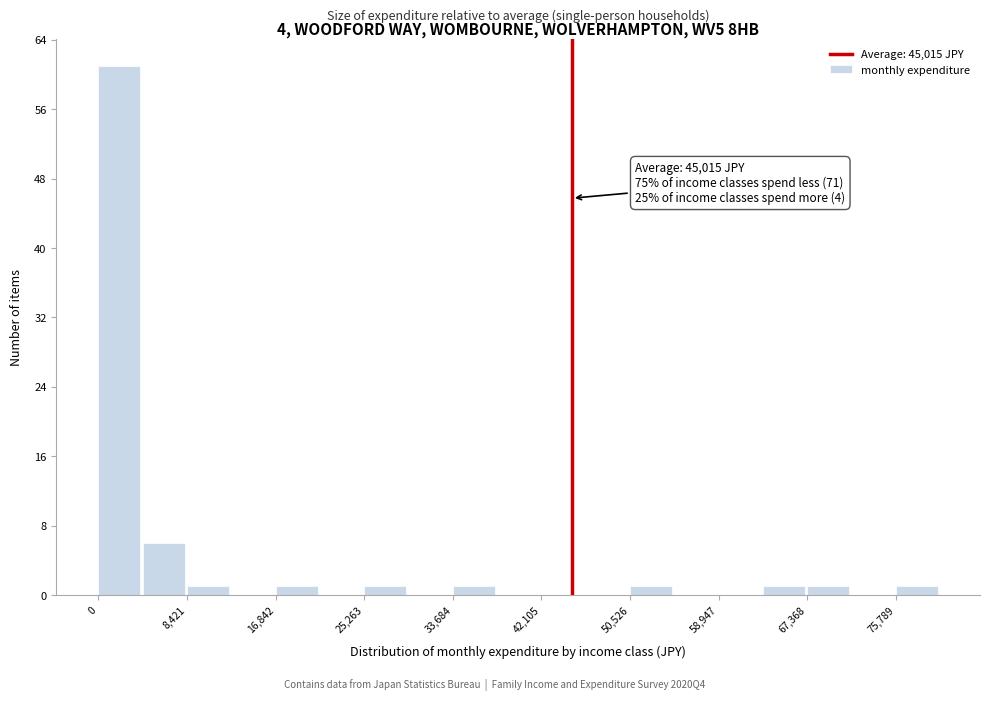

Which range on the x-axis has the tallest bar?

0 to 4000